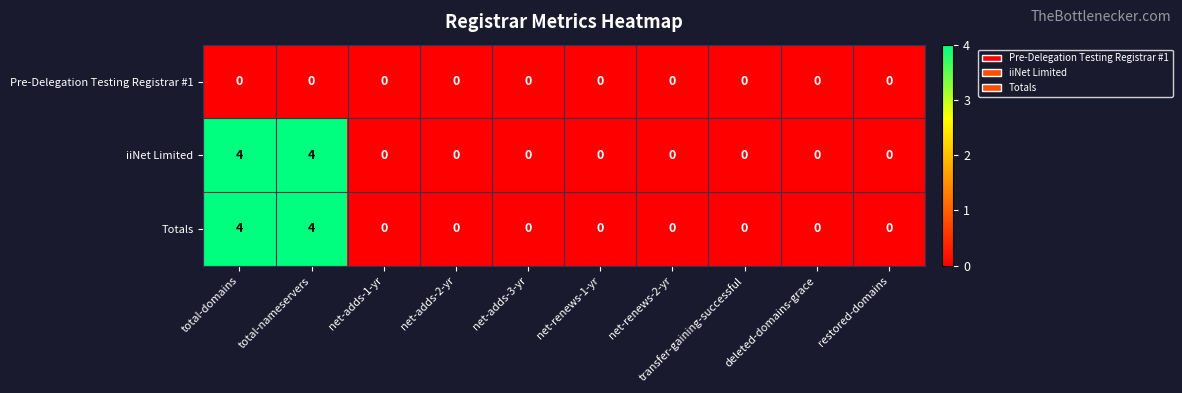

How many series are shown in this chart?

3